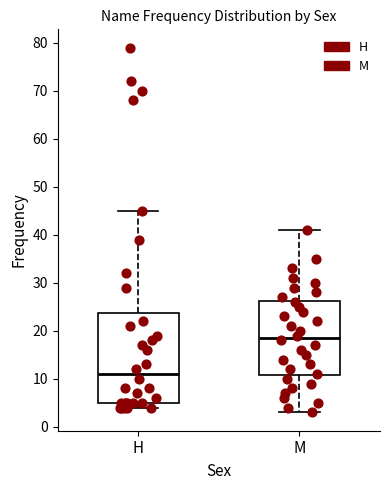

Reading left to right, read every box against the y-axis: the position of its median line, the range the box covers, and the ends of its whiskers. The values are not printed on the chart, so give them approximately, as read against the axis.

H: median 11, box 5 to 24, whiskers 4 to 45
M: median 19, box 11 to 26, whiskers 3 to 41